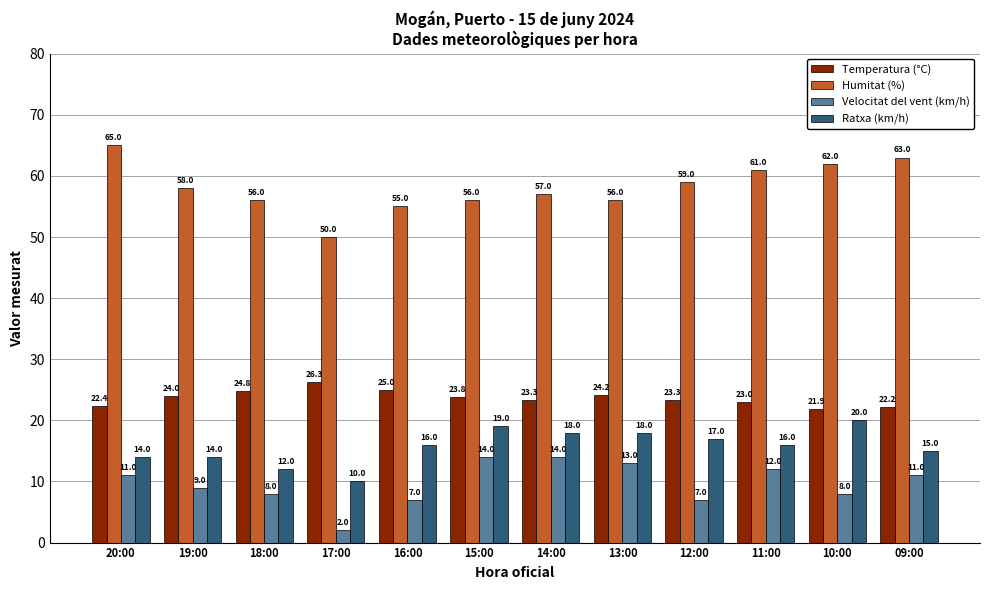

The value of Ratxa (km/h) at 09:00 is 15.0. True or false?

True